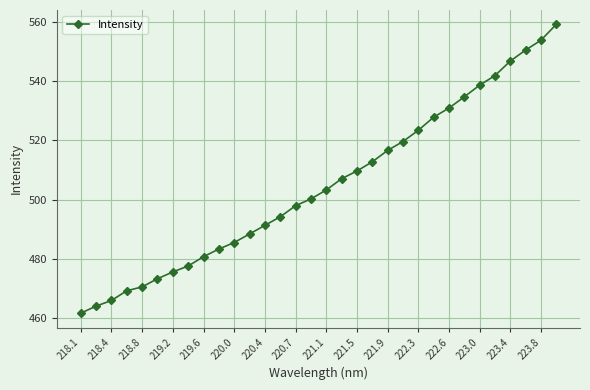

Does the chart display data point markers on the line(s)?

Yes